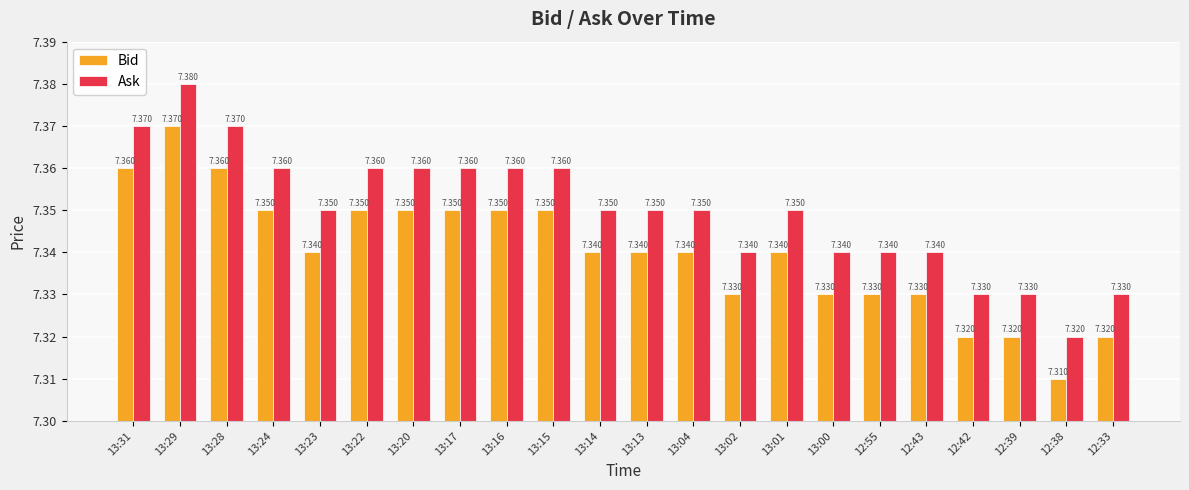

Count the number of categories in the chart.

22